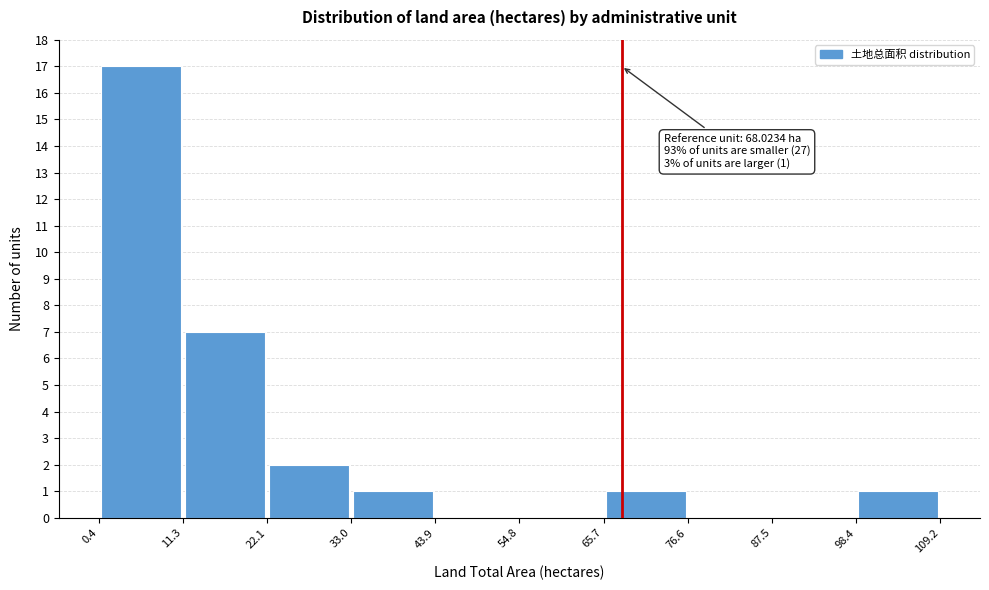

Over which range of the x-axis is the bar tallest?

0.4 to 11.3